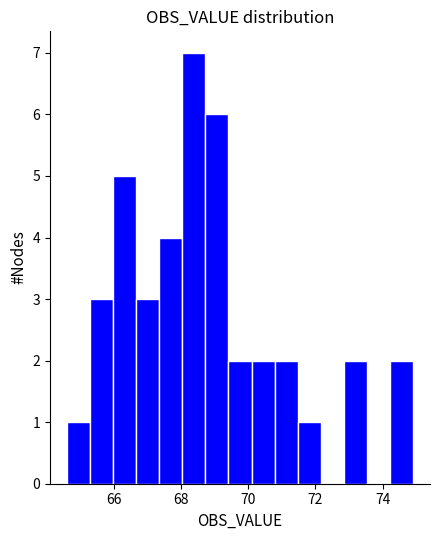

Read against the x-axis, roughly where is the centre of the tallest bar?

68.4